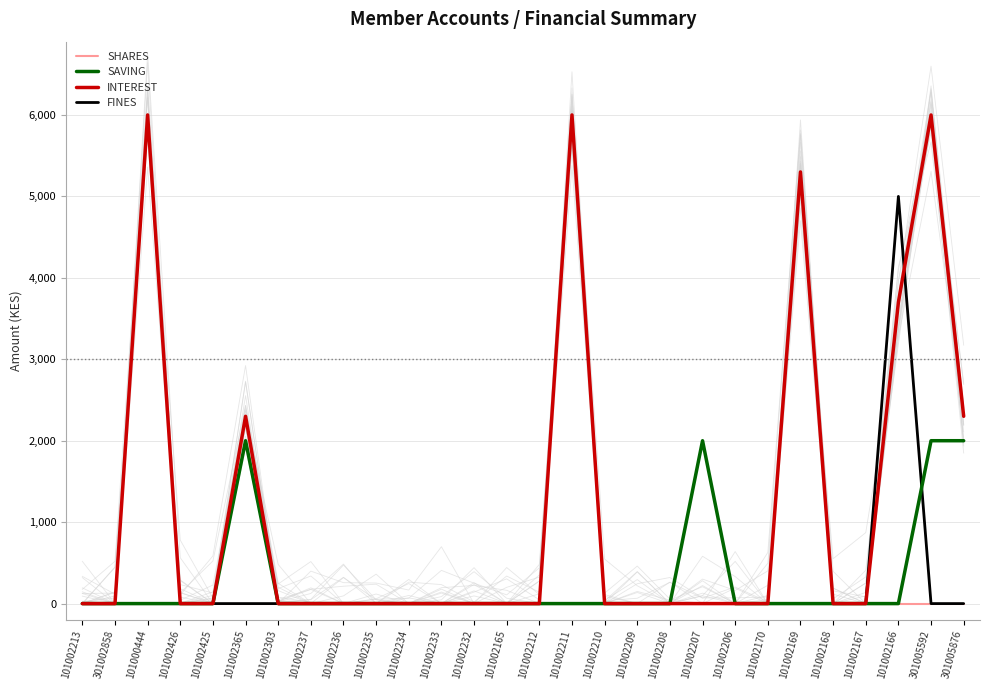

What is the difference between the maximum and minimum values in the FINES series?

5000